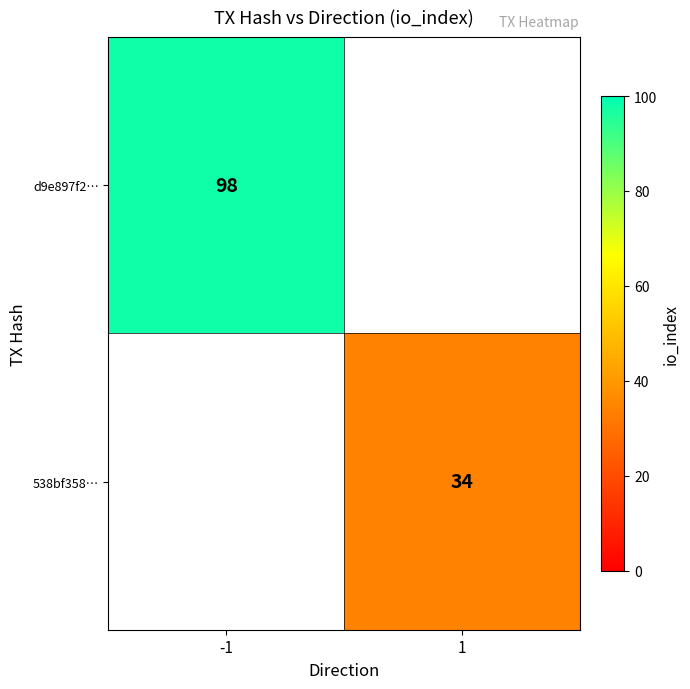

Count the number of data series in this chart.

2